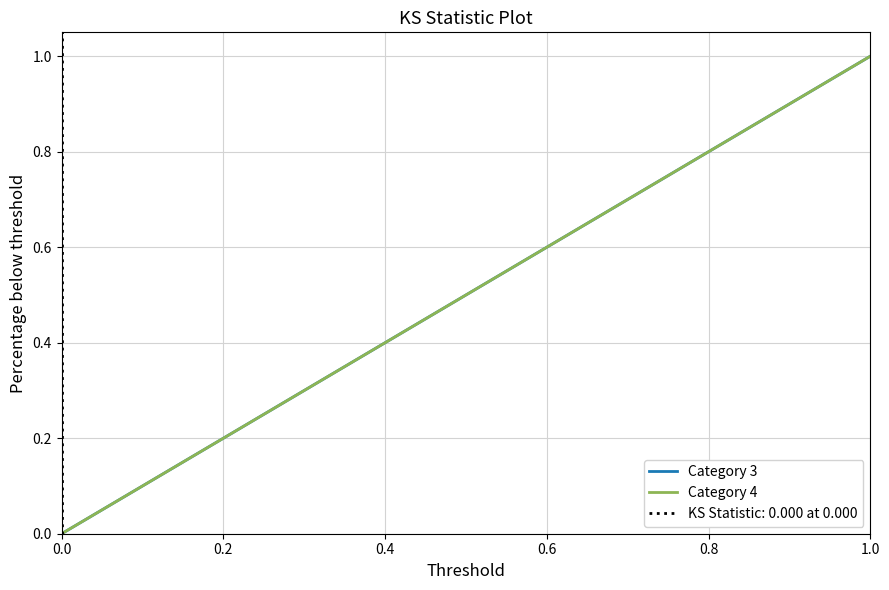

At which label does Category 3 reach its peak?

1.0